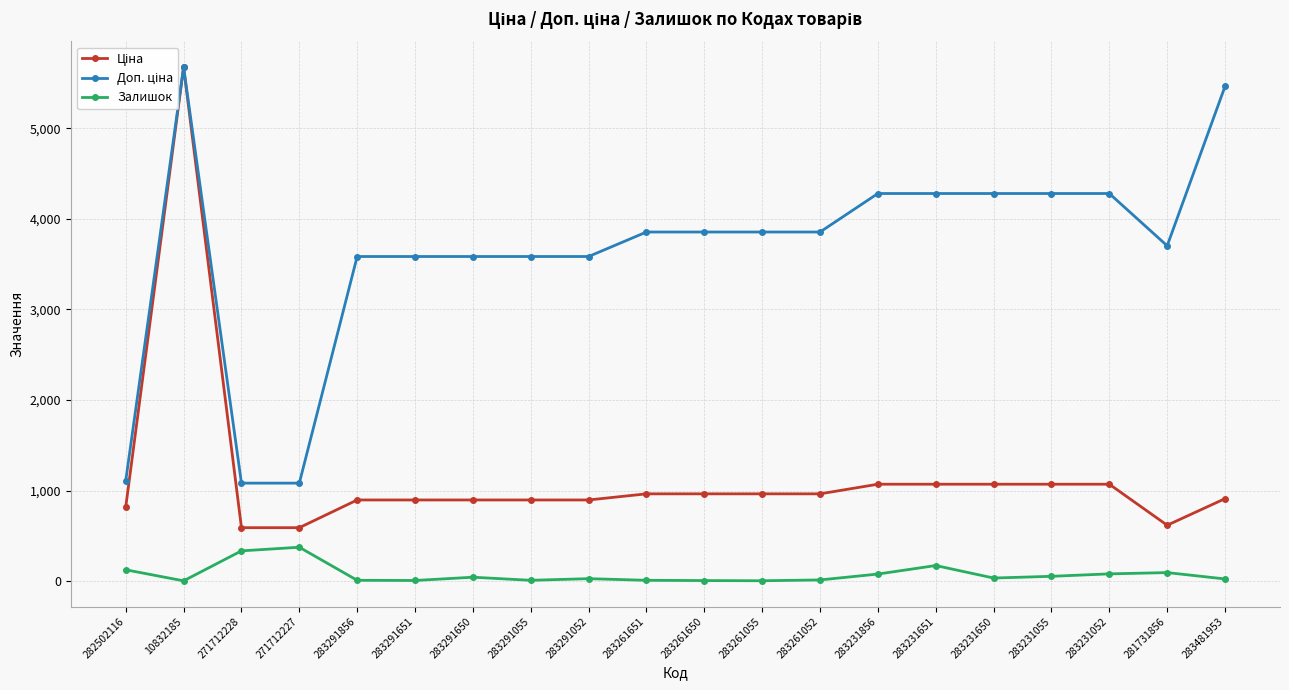

At which label does Ціна reach its peak?

10832185